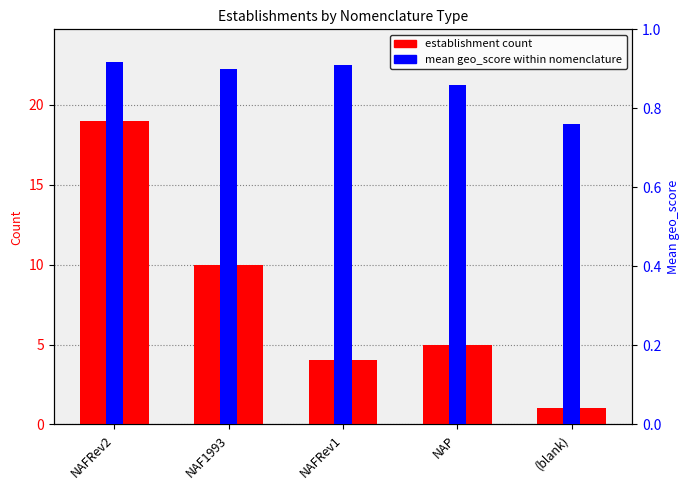

What position from the right is NAFRev2?

5